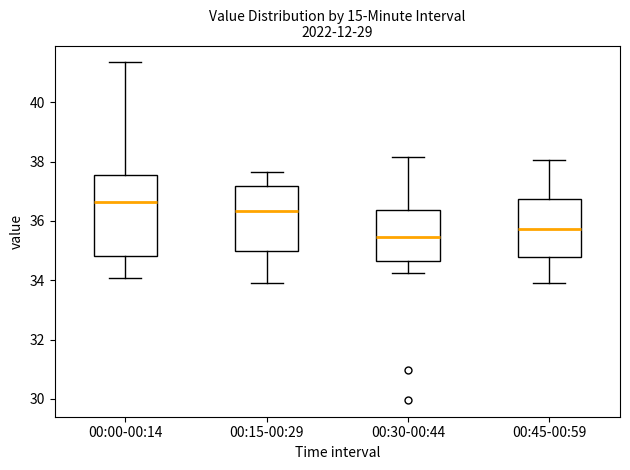

Where does the median line of the box for 00:45-00:59 sit on the y-axis? The values are not printed on the chart, so give them approximately, as read against the axis.

35.8